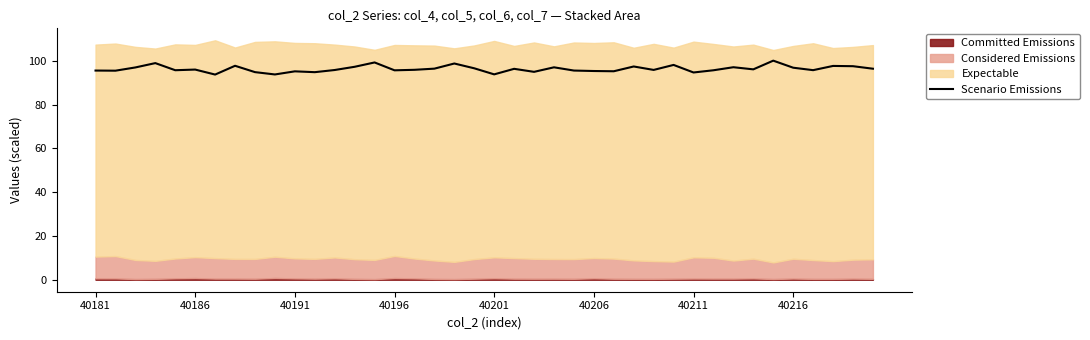

What is the sum of the values at 14 and 29?

197.3